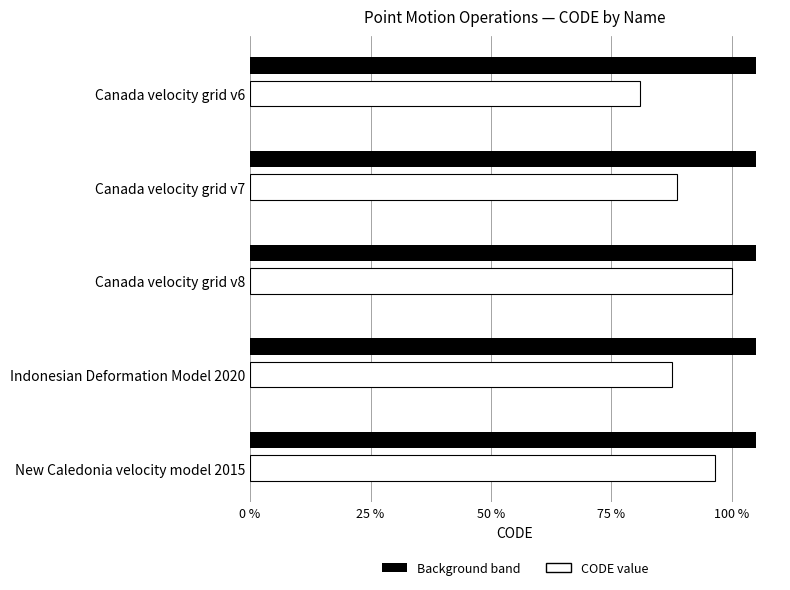

Which has a higher value, Canada velocity grid v6 or Canada velocity grid v7?

Canada velocity grid v7